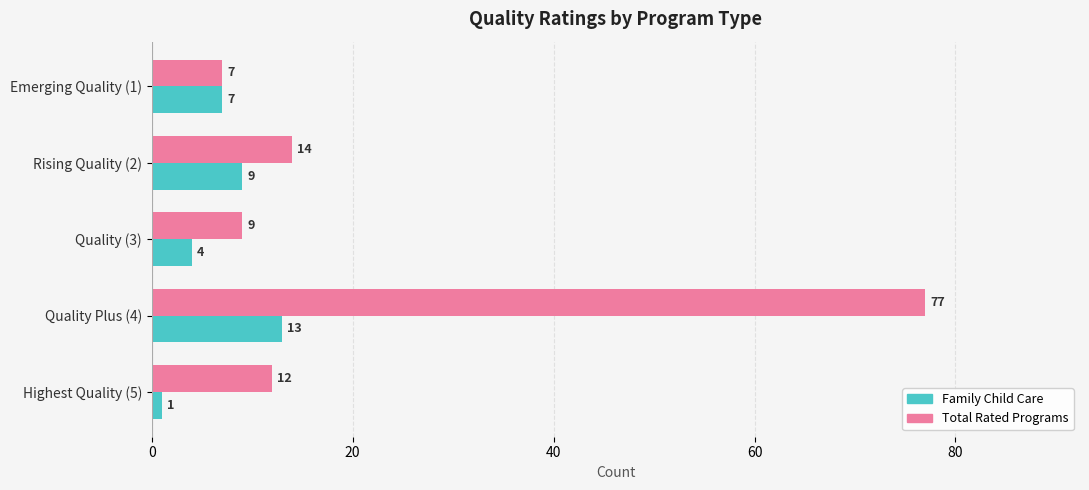

Which series has the widest spread of values?

Total Rated Programs